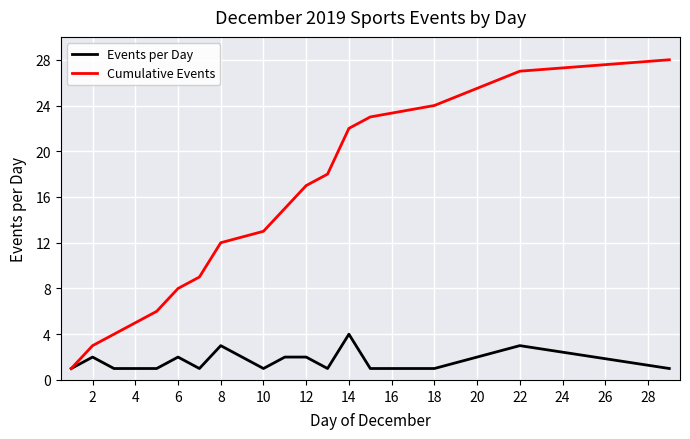

Rank the series by their maximum value, from lowest to highest.

Events per Day, Cumulative Events